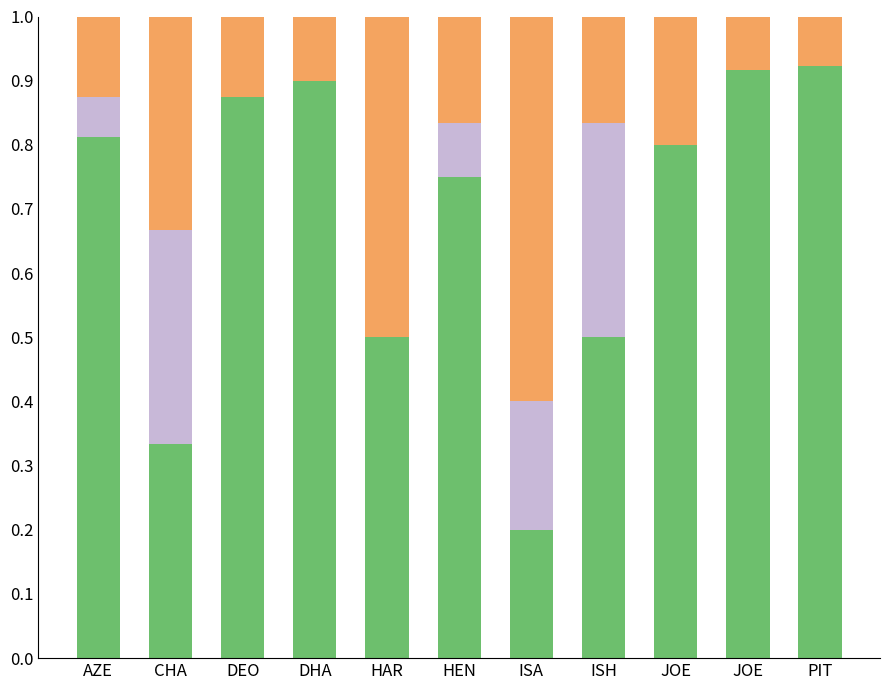

What is the total value across all series at JOE?

1.0